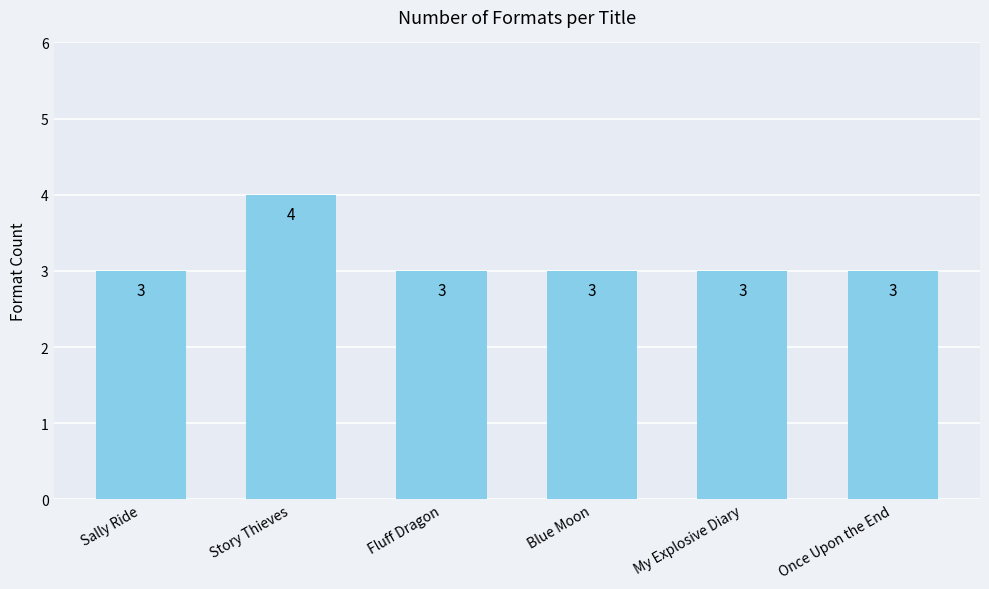

How many bars are there in total?

6